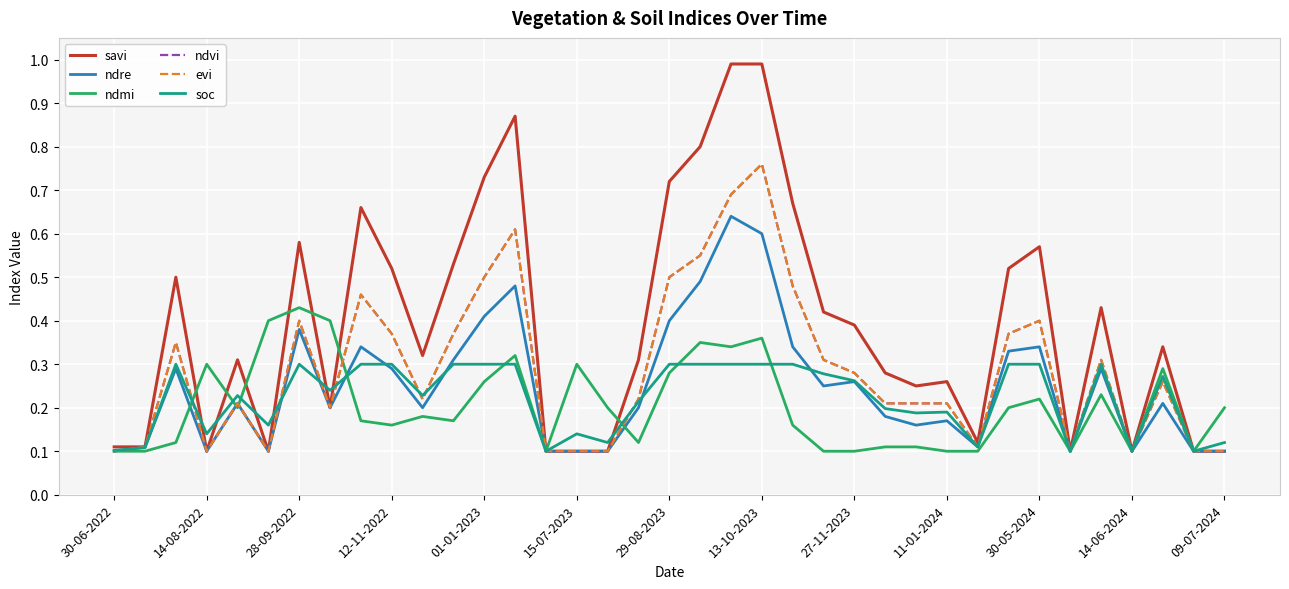

How many interior local peaks does the ndmi series have?

10